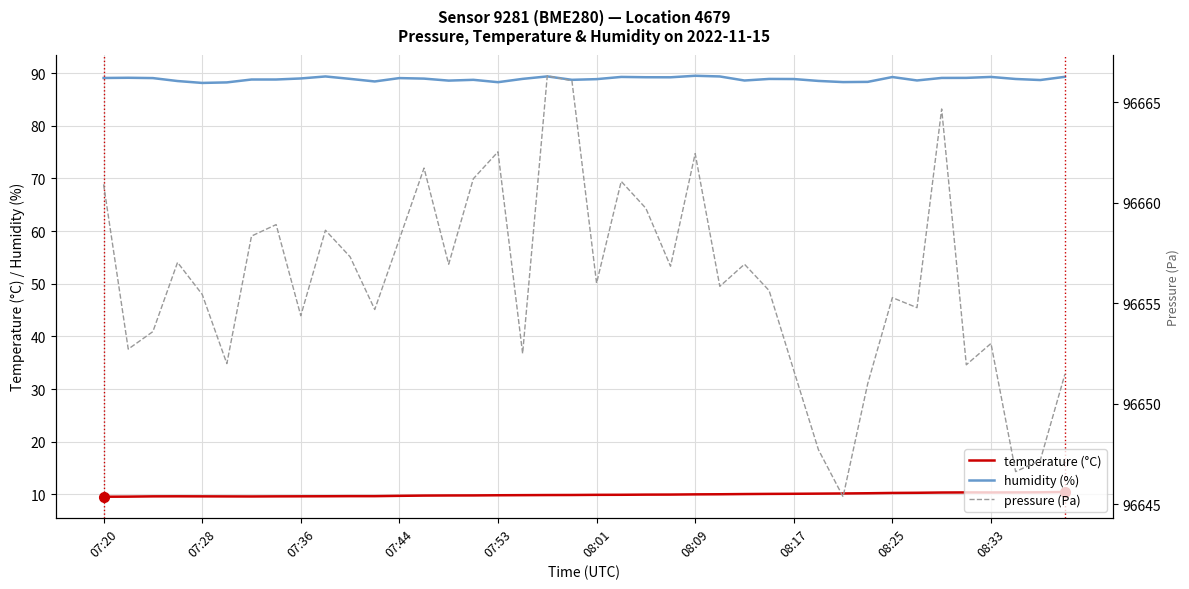

The humidity (%) series shows 137.3 at 29. True or false?

False